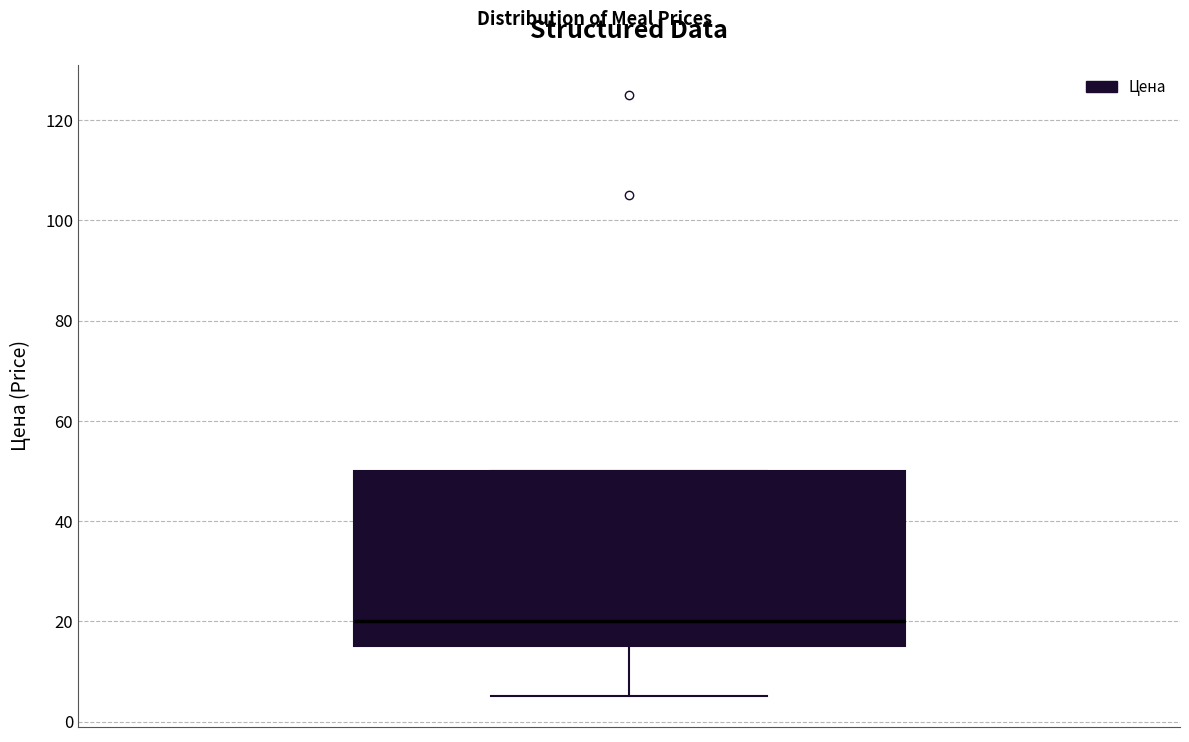

Where does the median line of the box sit on the y-axis? The values are not printed on the chart, so give them approximately, as read against the axis.

20